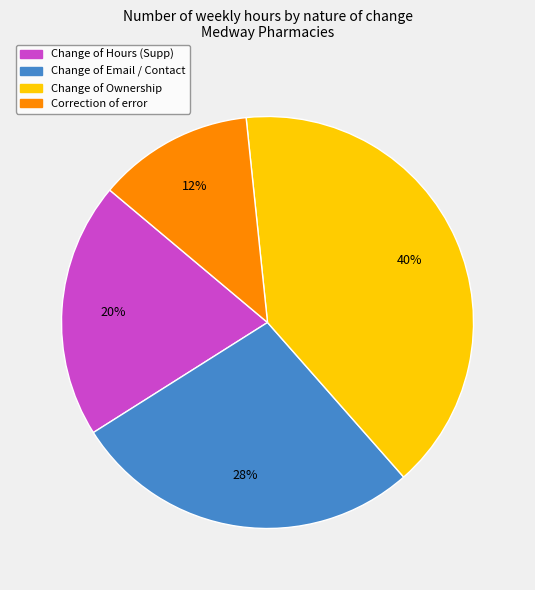

Is there a majority slice in this chart?

No